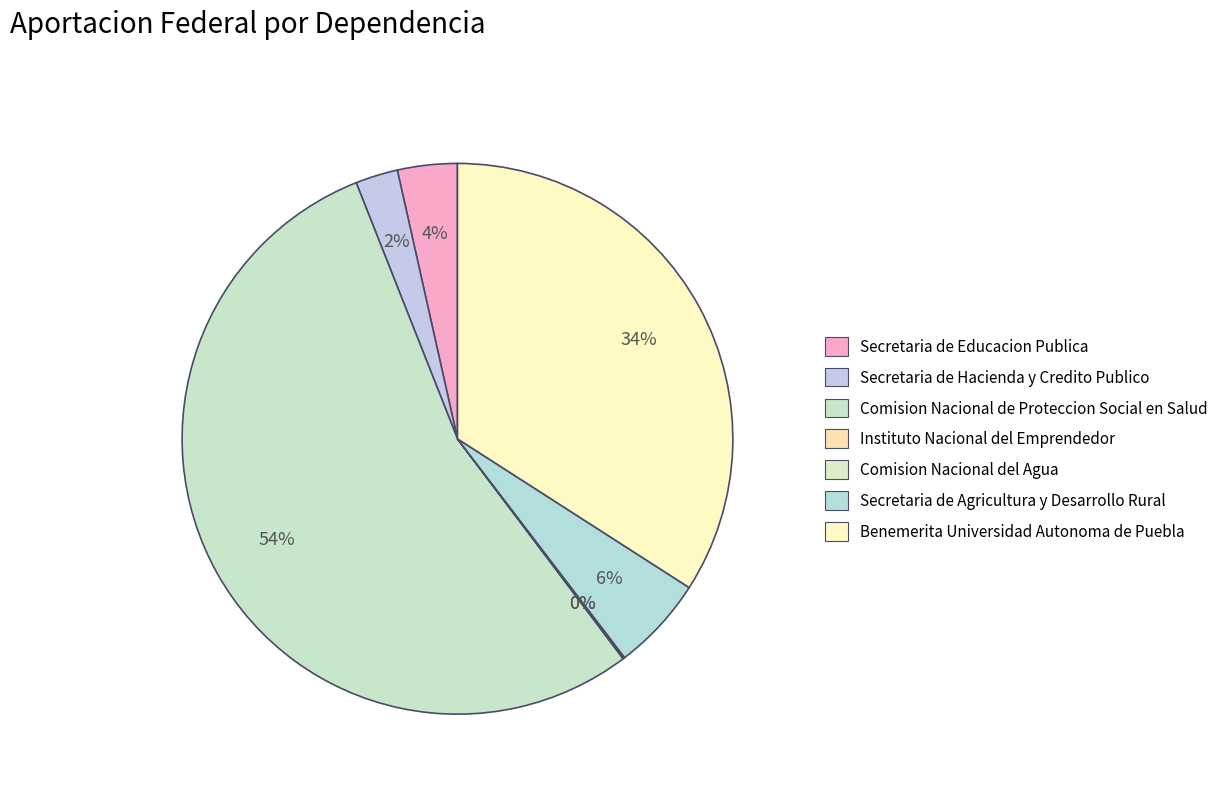

The Secretaria de Hacienda y Credito Publico slice represents 2% of the pie. True or false?

True